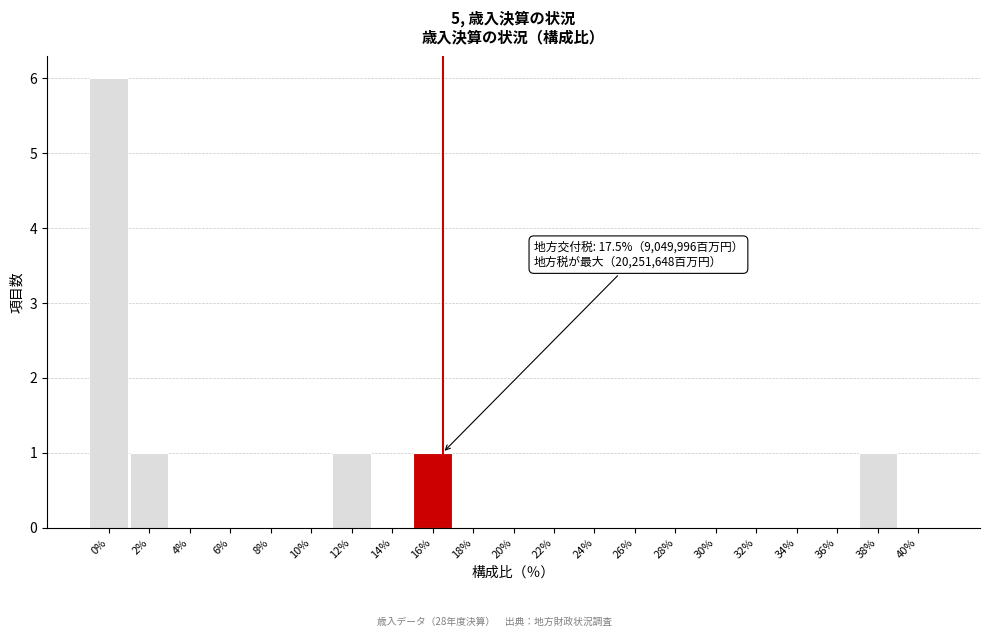

Reading left to right, list all the values displayed in this chart.

0%=6	2%=1	4%=0	6%=0	8%=0	10%=0	12%=1	14%=0	16%=1	18%=0	20%=0	22%=0	24%=0	26%=0	28%=0	30%=0	32%=0	34%=0	36%=0	38%=1	40%=0